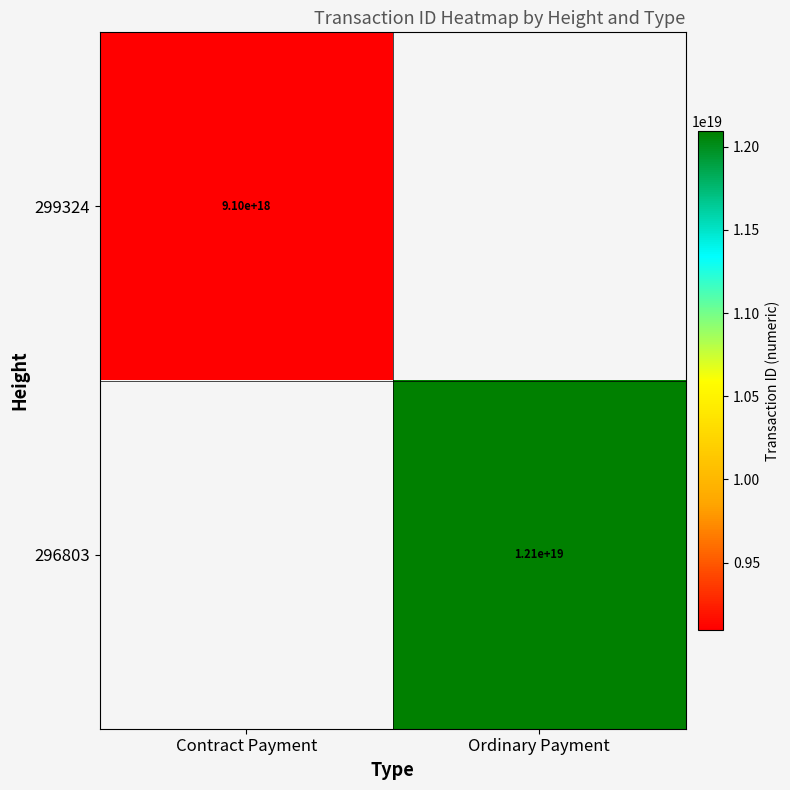

Is it true that 296803 equals 12100000000000000000 at Ordinary Payment?

True